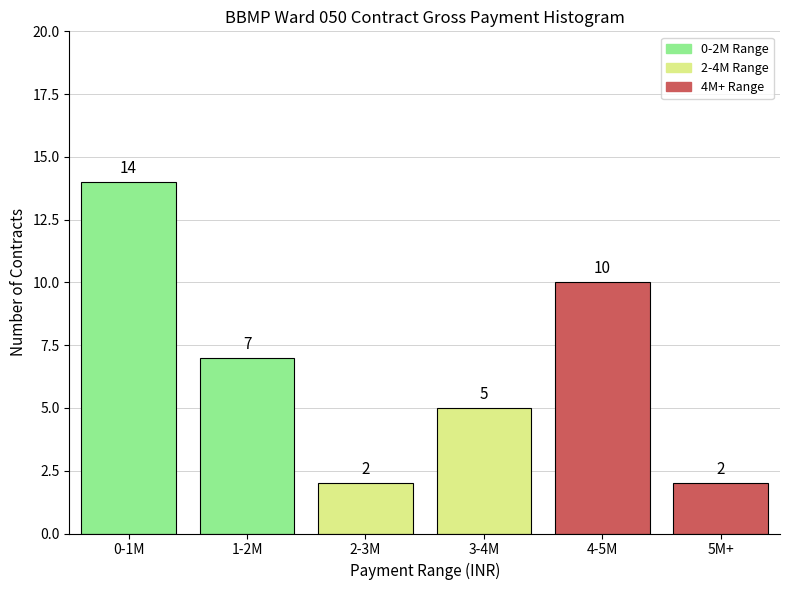

Reading left to right, what are all the values shown in this chart?

14	7	2	5	10	2